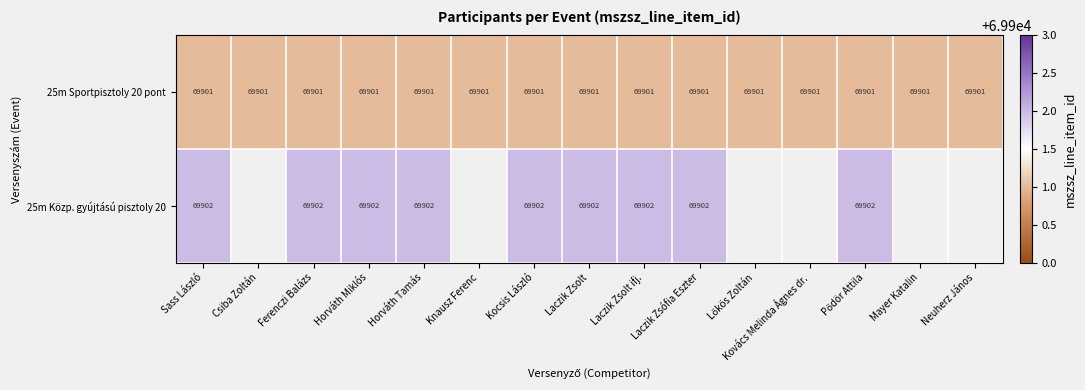

Between Ferenczi Balázs and Kocsis László, which is larger?

Ferenczi Balázs